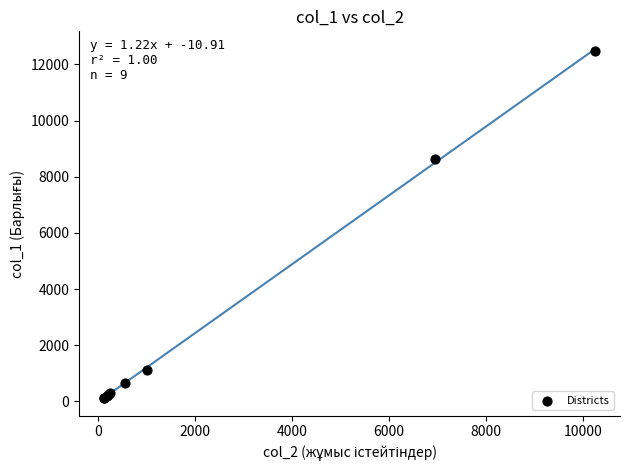

What Y value in the scatter plot is closest to 6295?

8620